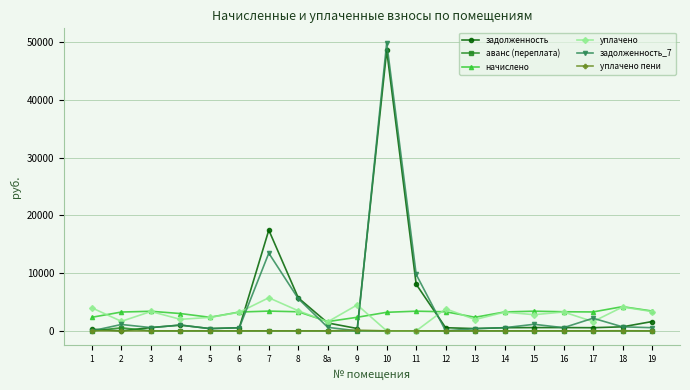

True or false: задолженность_7 has more than 1 interior local peaks.

True